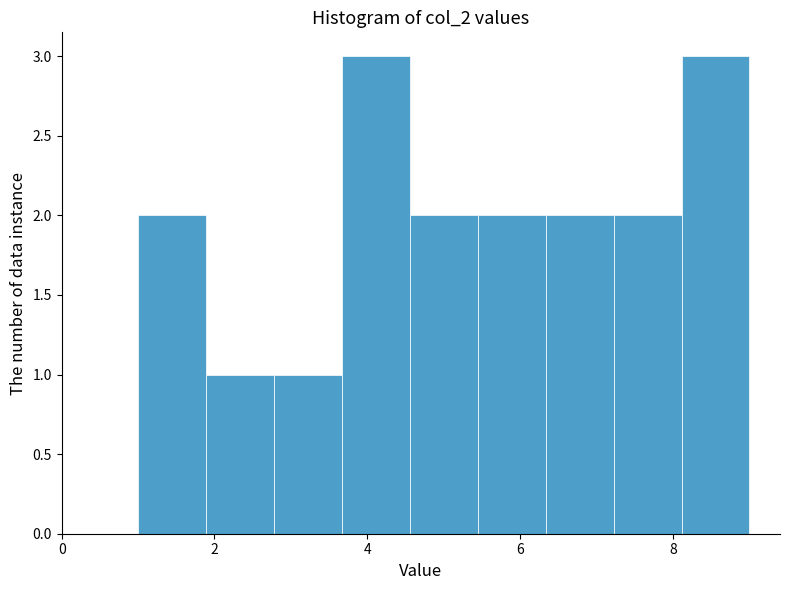

Reading left to right, transcribe this chart: for each bar, give the range it covers on the x-axis and its height. Neither the bar edges nor the heights are printed on the chart, so give them approximately, as read against the axes.

1.0 to 1.8: 2
1.8 to 2.8: 1
2.8 to 3.6: 1
3.6 to 4.6: 3
4.6 to 5.4: 2
5.4 to 6.4: 2
6.4 to 7.2: 2
7.2 to 8.2: 2
8.2 to 9.0: 3